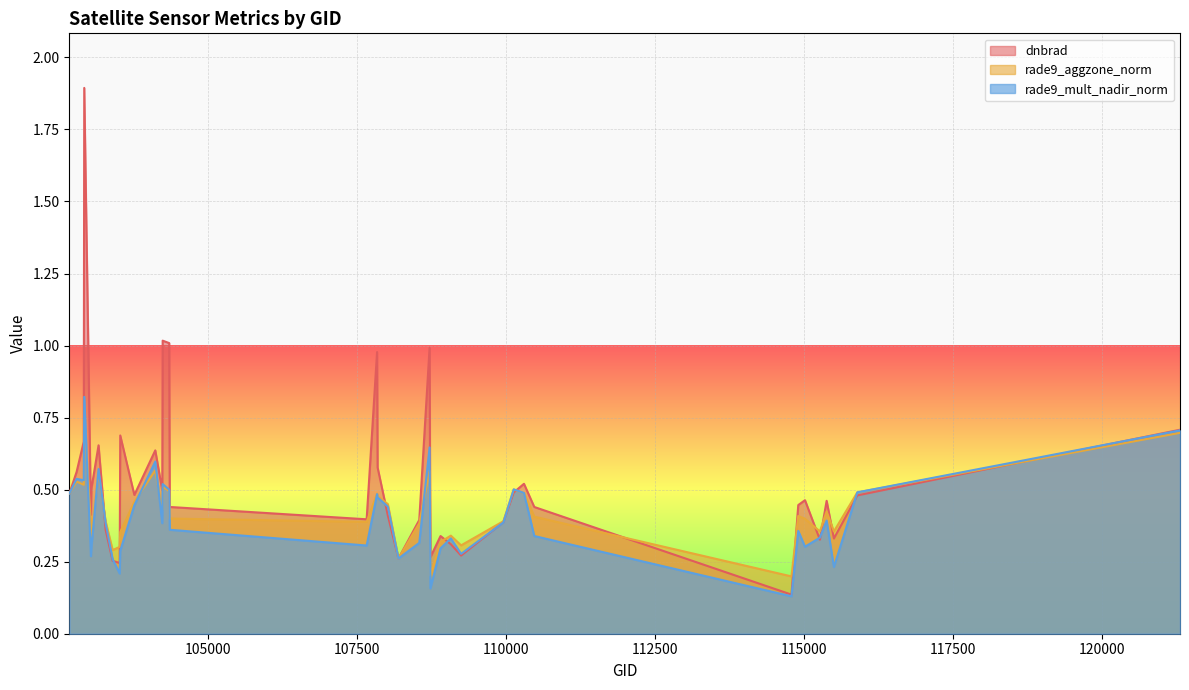

True or false: dnbrad has a value of 0.4 at 107659.

True